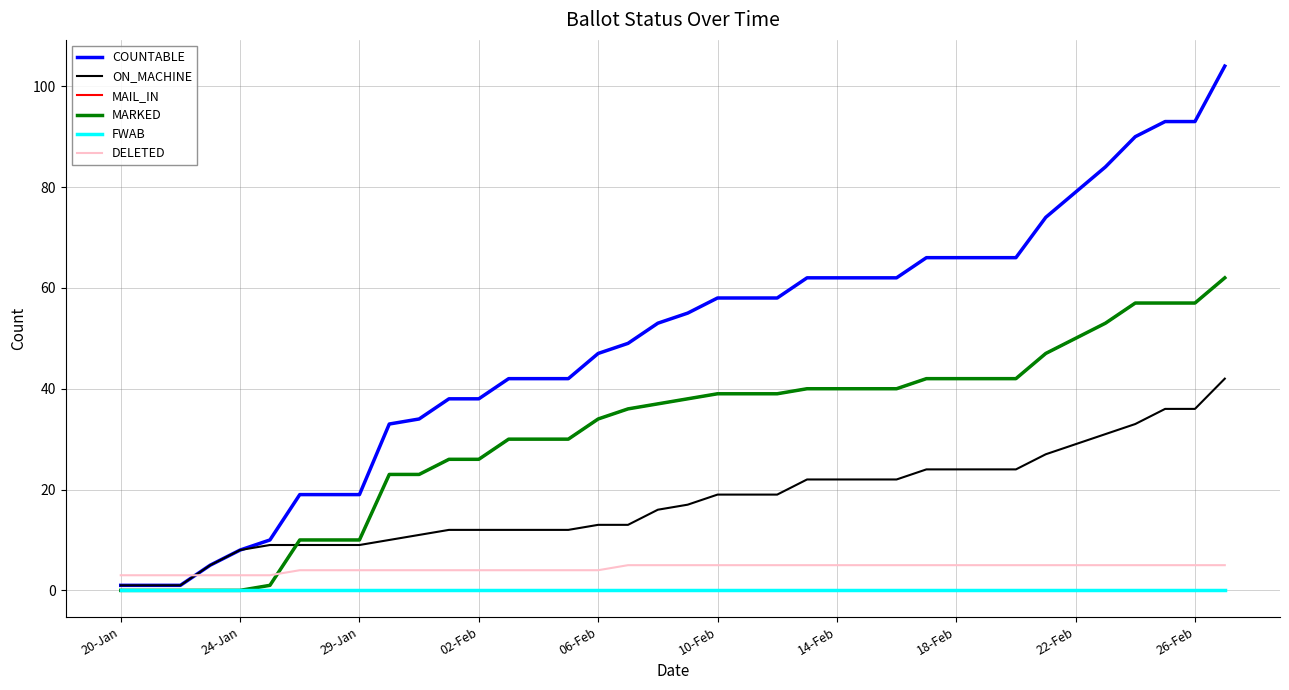

True or false: MARKED and DELETED intersect in this chart.

True